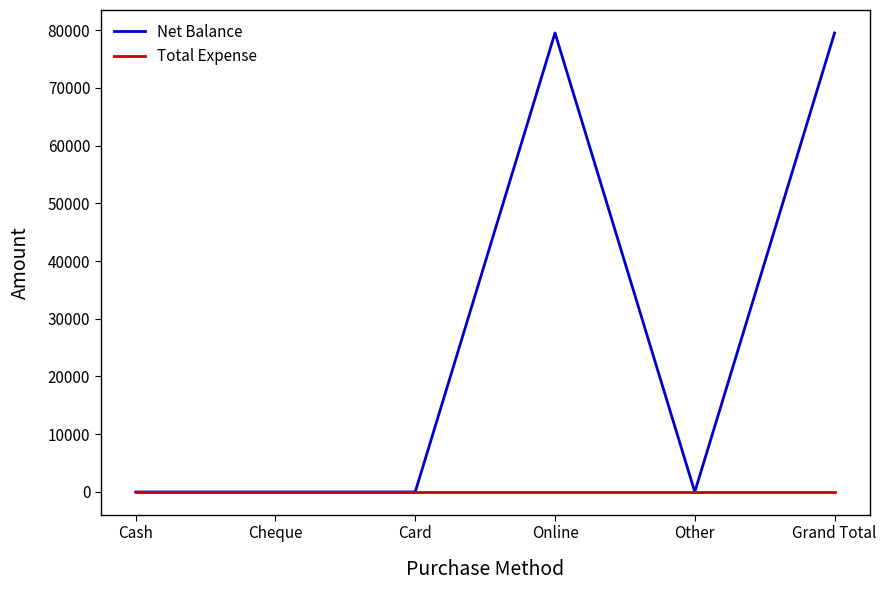

What is the approximate value of Net Balance at Online?

79500